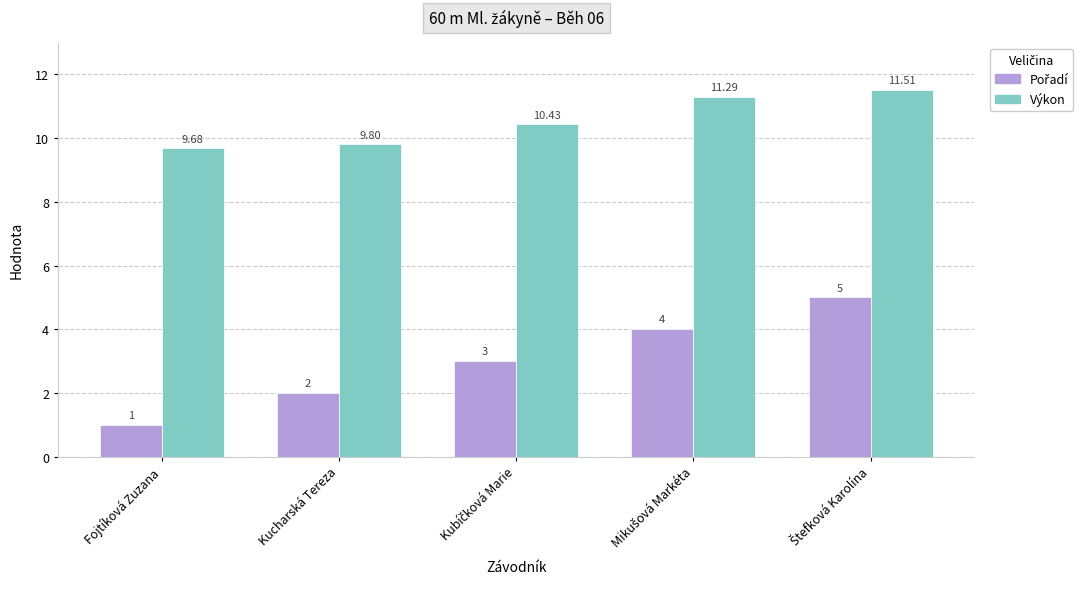

At how many categories does at least one series exceed 6?

5